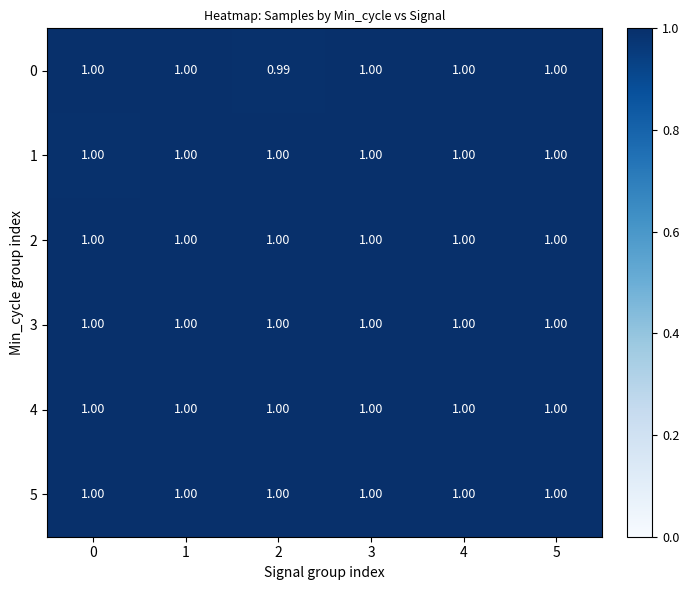

Which series changed the most between 0 and 2?

0